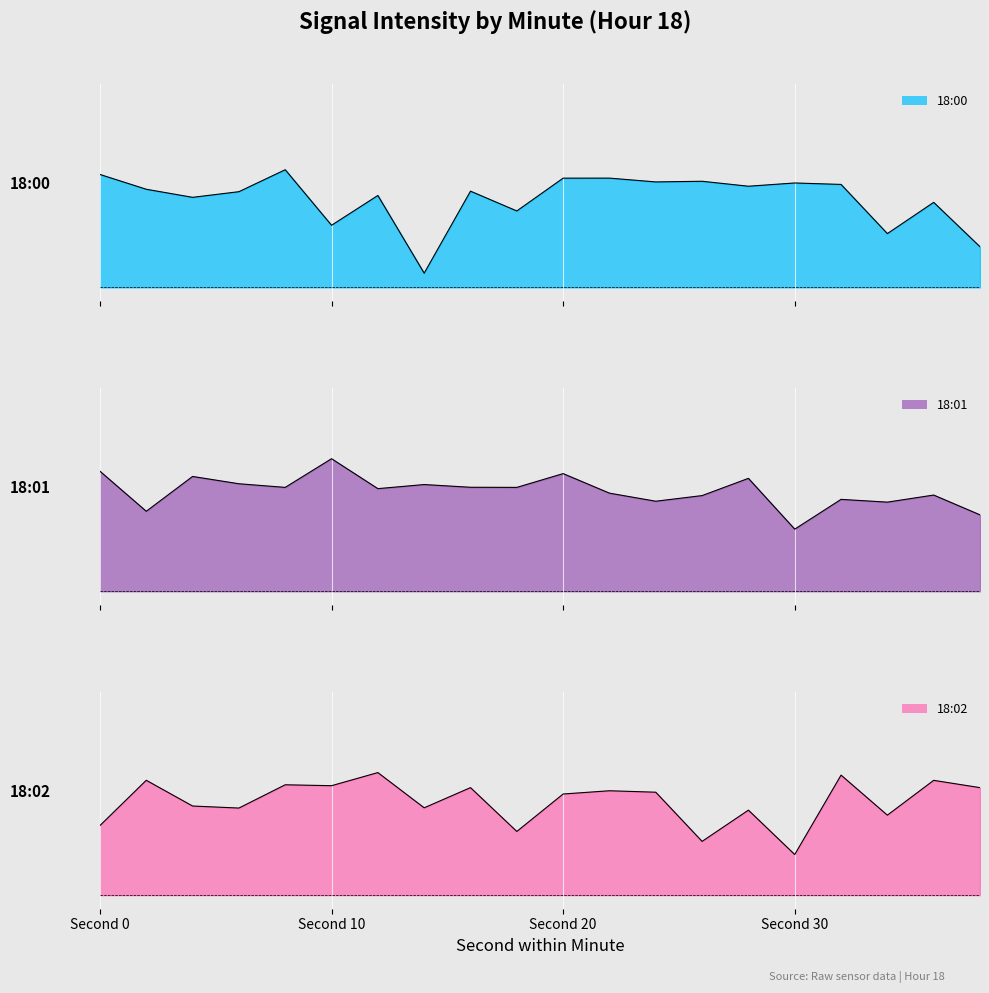

What is the maximum value shown in the chart?

9.8